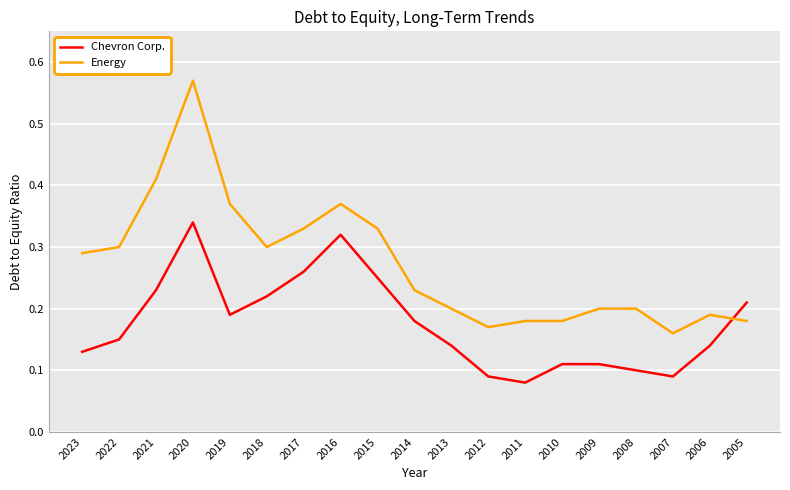

At how many categories does at least one series exceed 0?

19